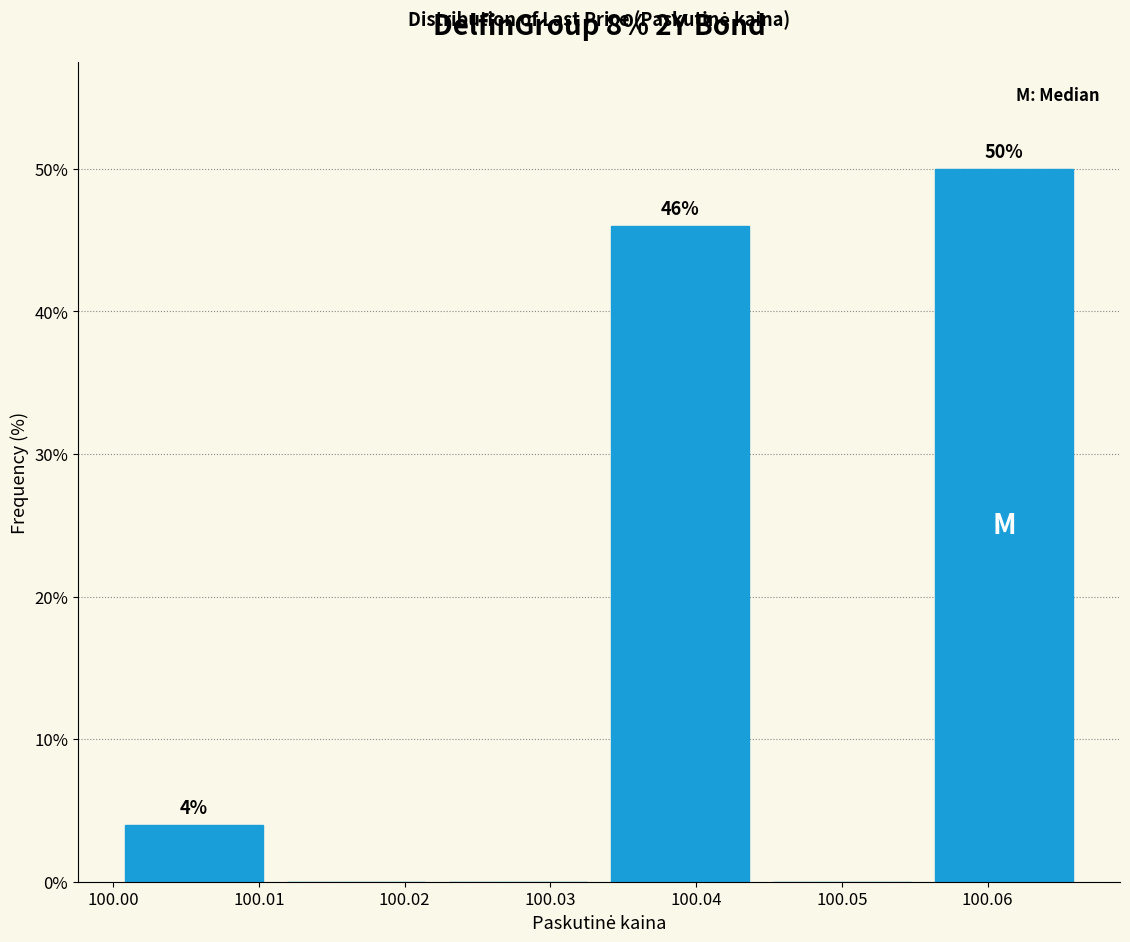

Which range on the x-axis has the tallest bar?

100.056 to 100.067